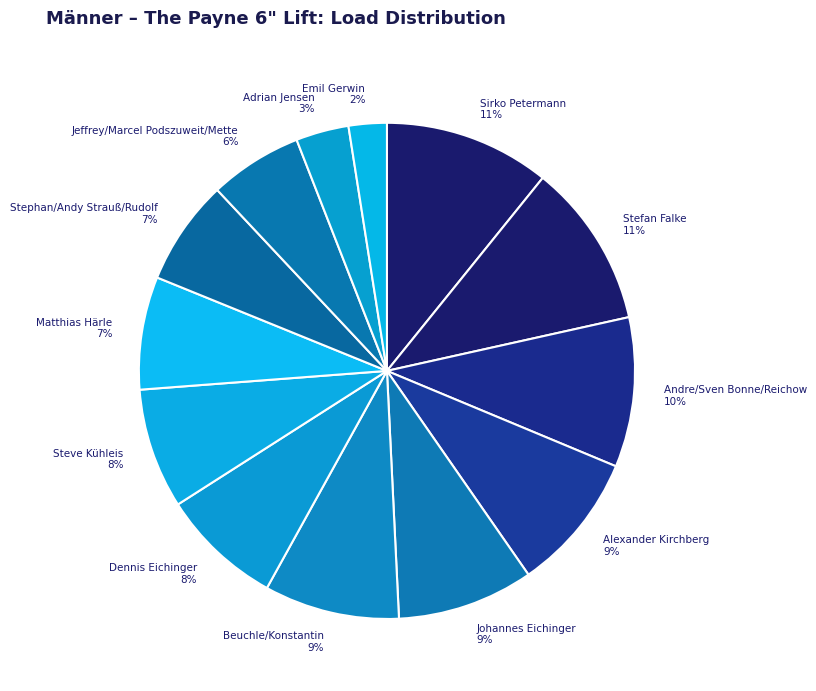

Combined, do Alexander Kirchberg and Dennis Eichinger account for over 50%?

No